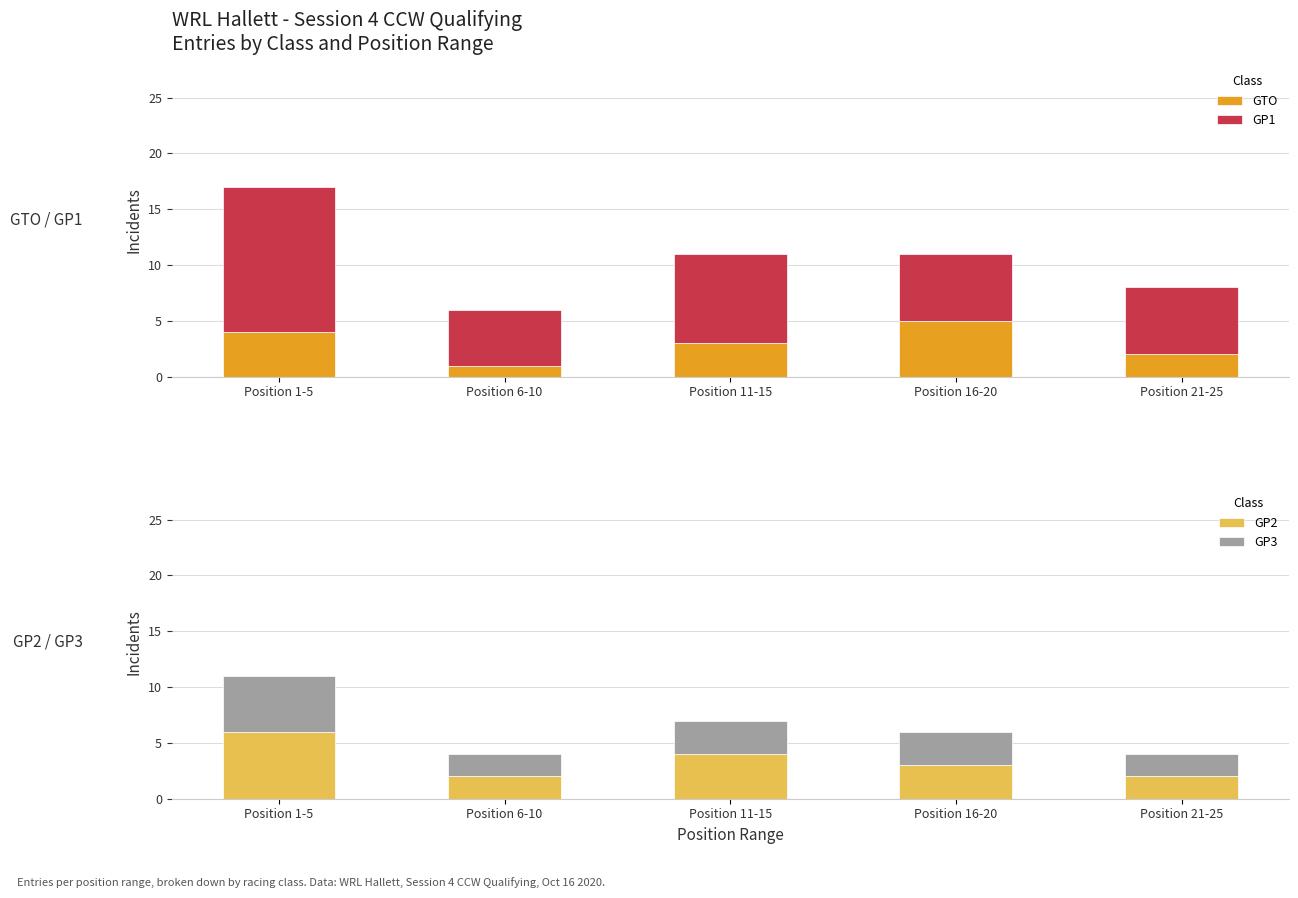

What is the maximum value shown in the chart?

13